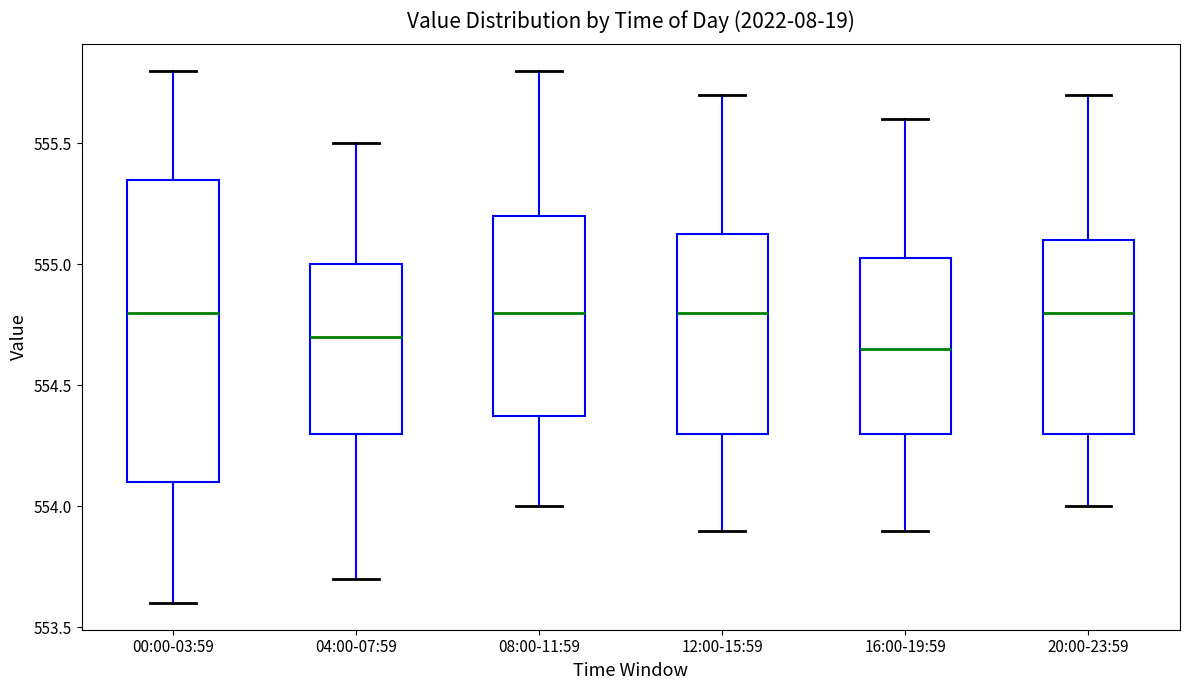

Comparing the boxes themselves (not the whiskers), which one is the tallest?

00:00-03:59